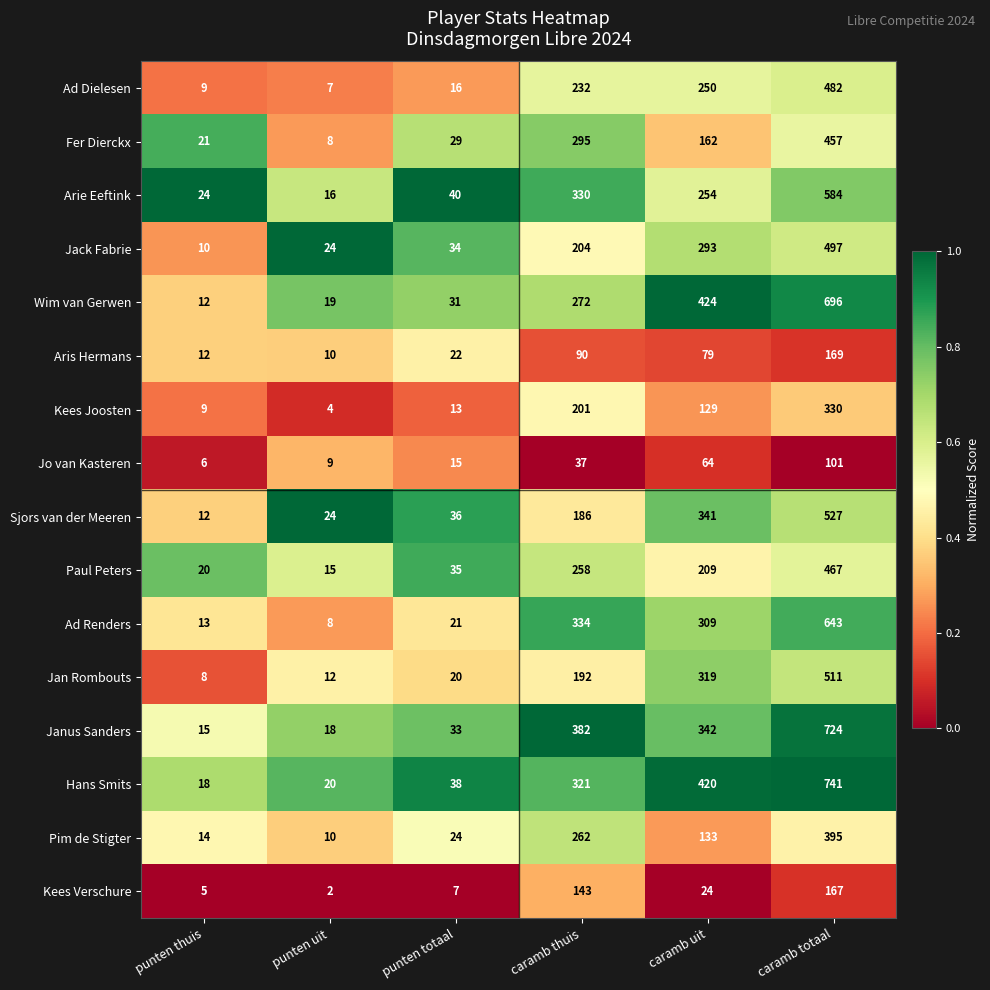

Which category has the highest value across all series?

caramb totaal